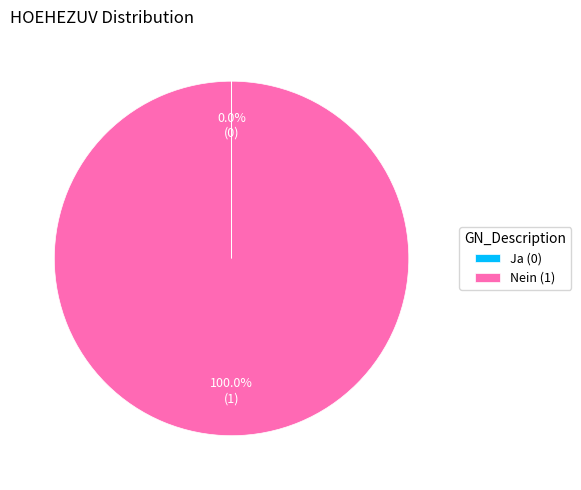

What is the largest slice in the pie chart?

Nein (1)